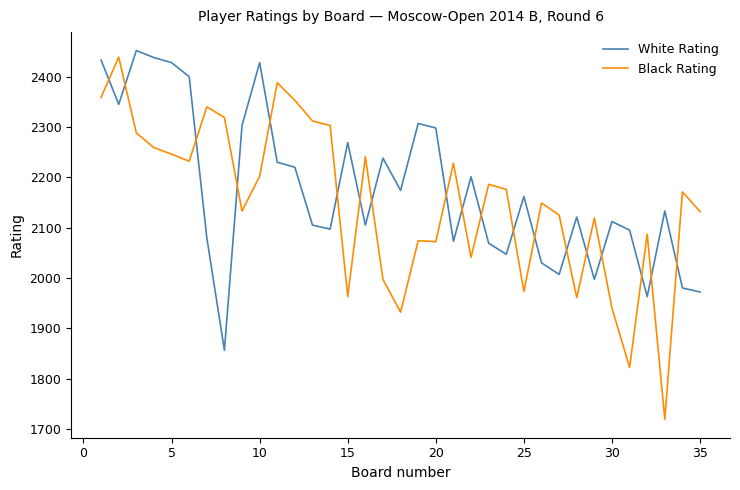

Which series ends up on top after the final intersection of Black Rating and White Rating?

Black Rating